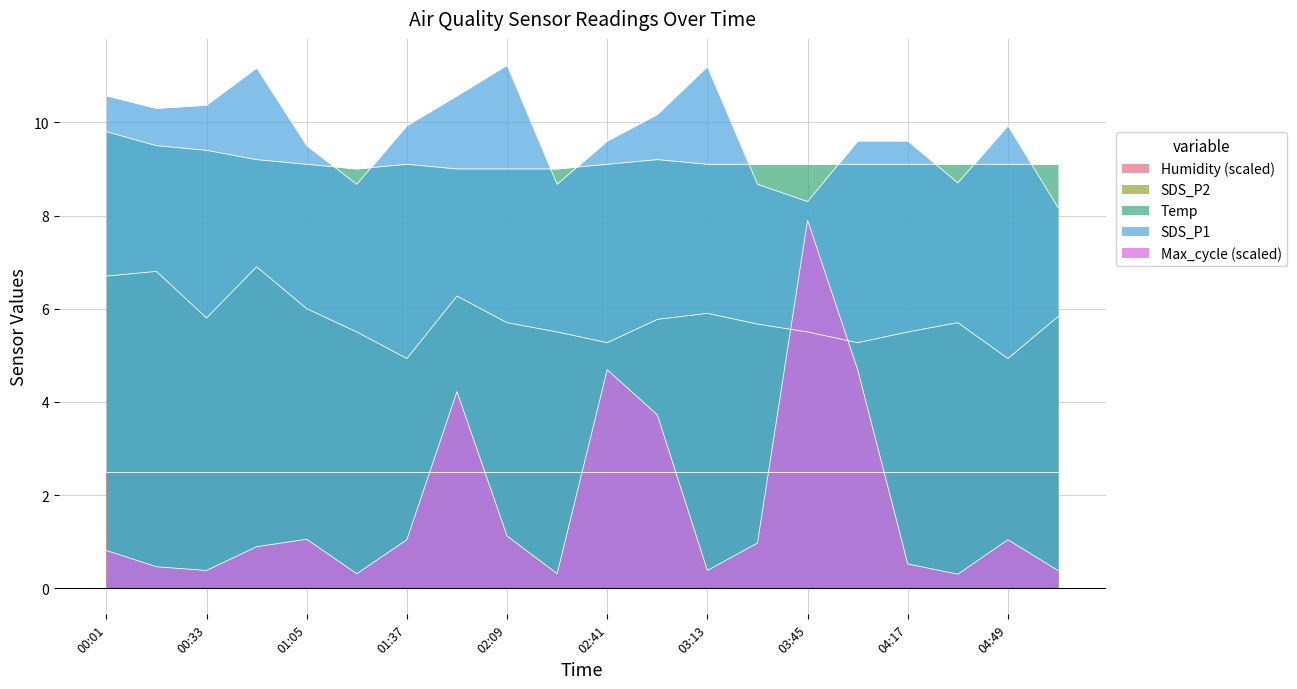

Which series has the widest spread of values?

Max_cycle (scaled)